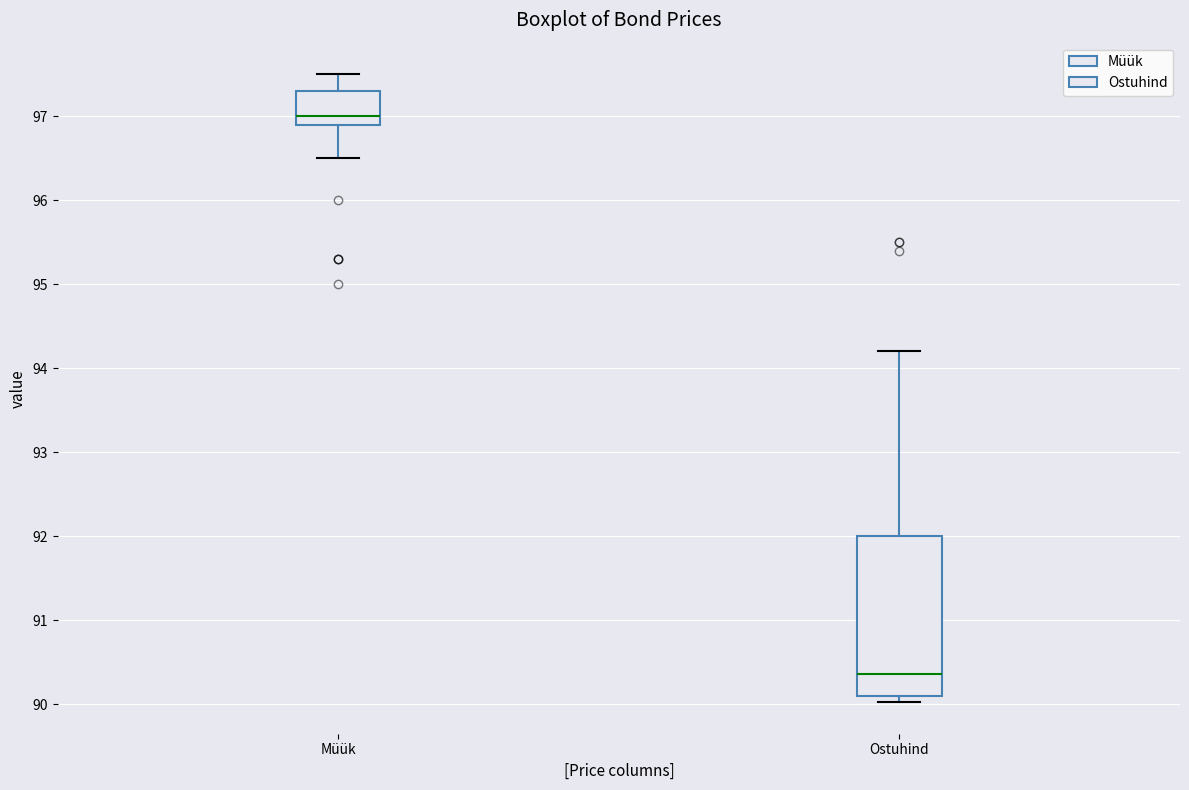

Which box's median line is the lowest?

Ostuhind